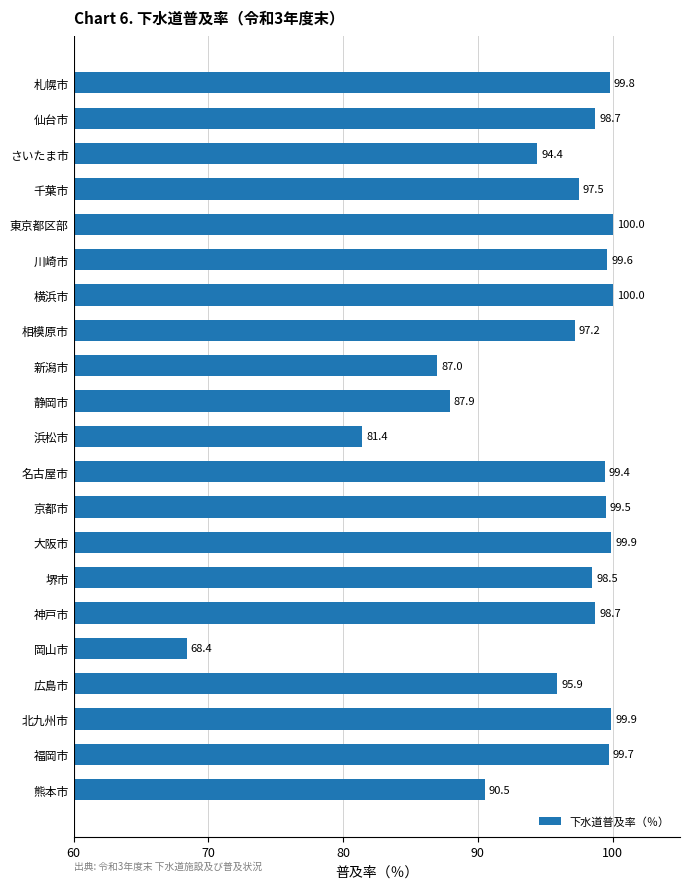

What is the change in value from 大阪市 to 横浜市?

+0.1